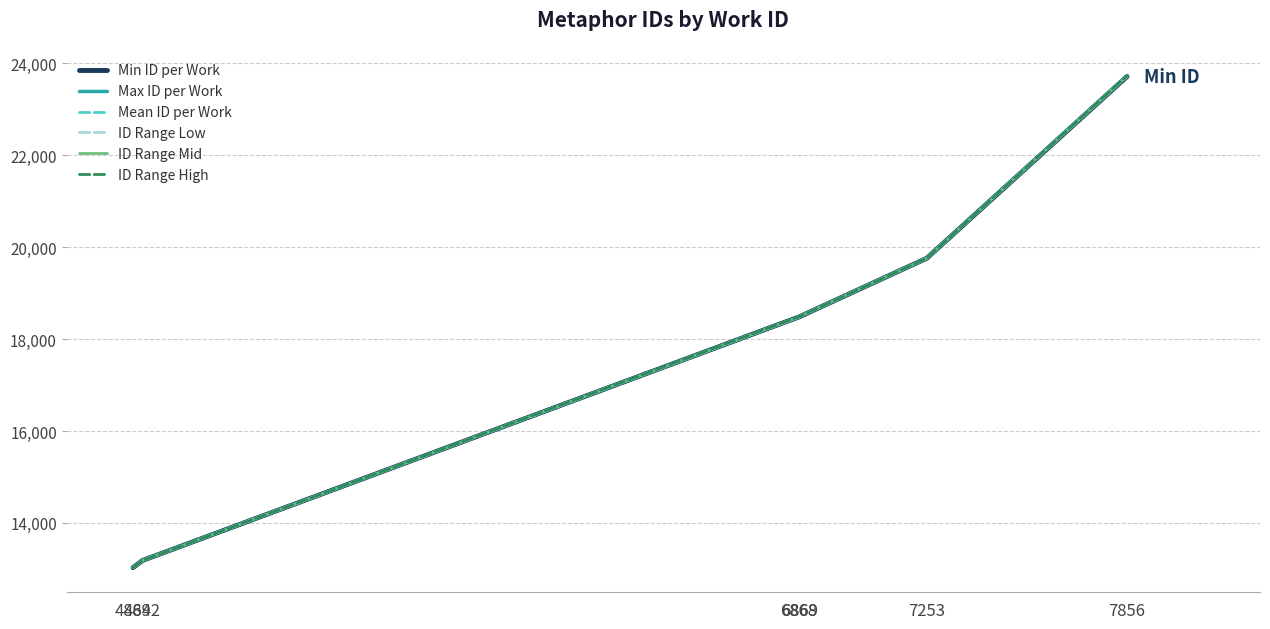

Does the chart display data point markers on the line(s)?

No